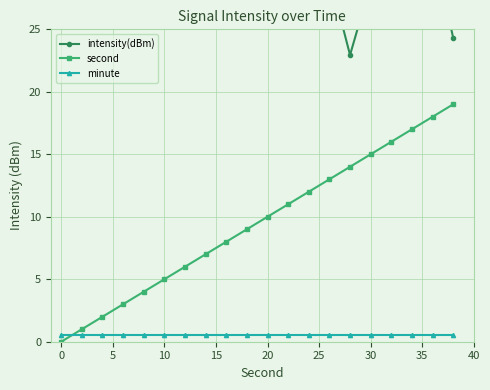

True or false: second has more than 0 interior local peaks.

False